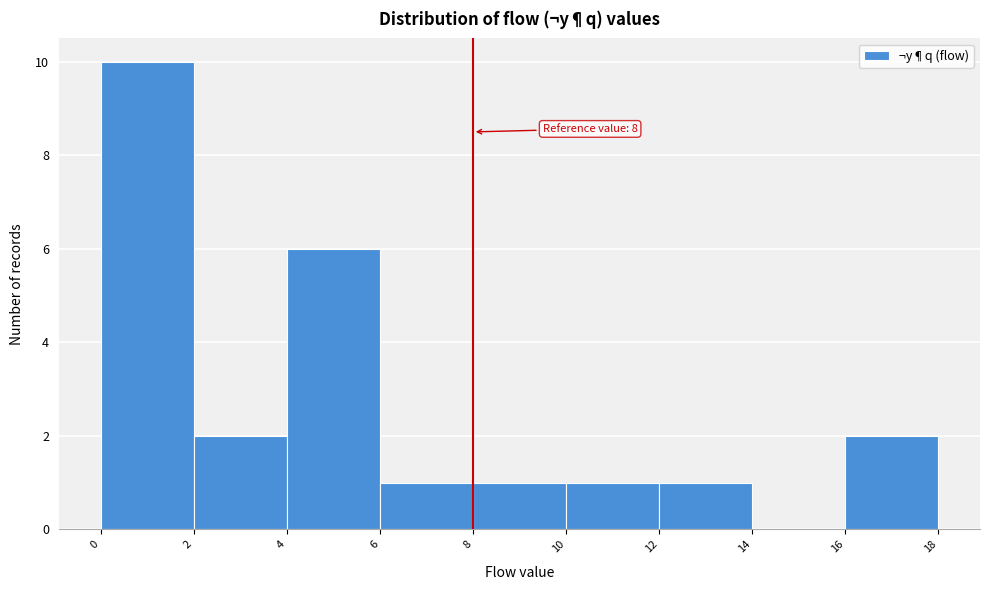

Over which range of the x-axis is the bar tallest?

0 to 2